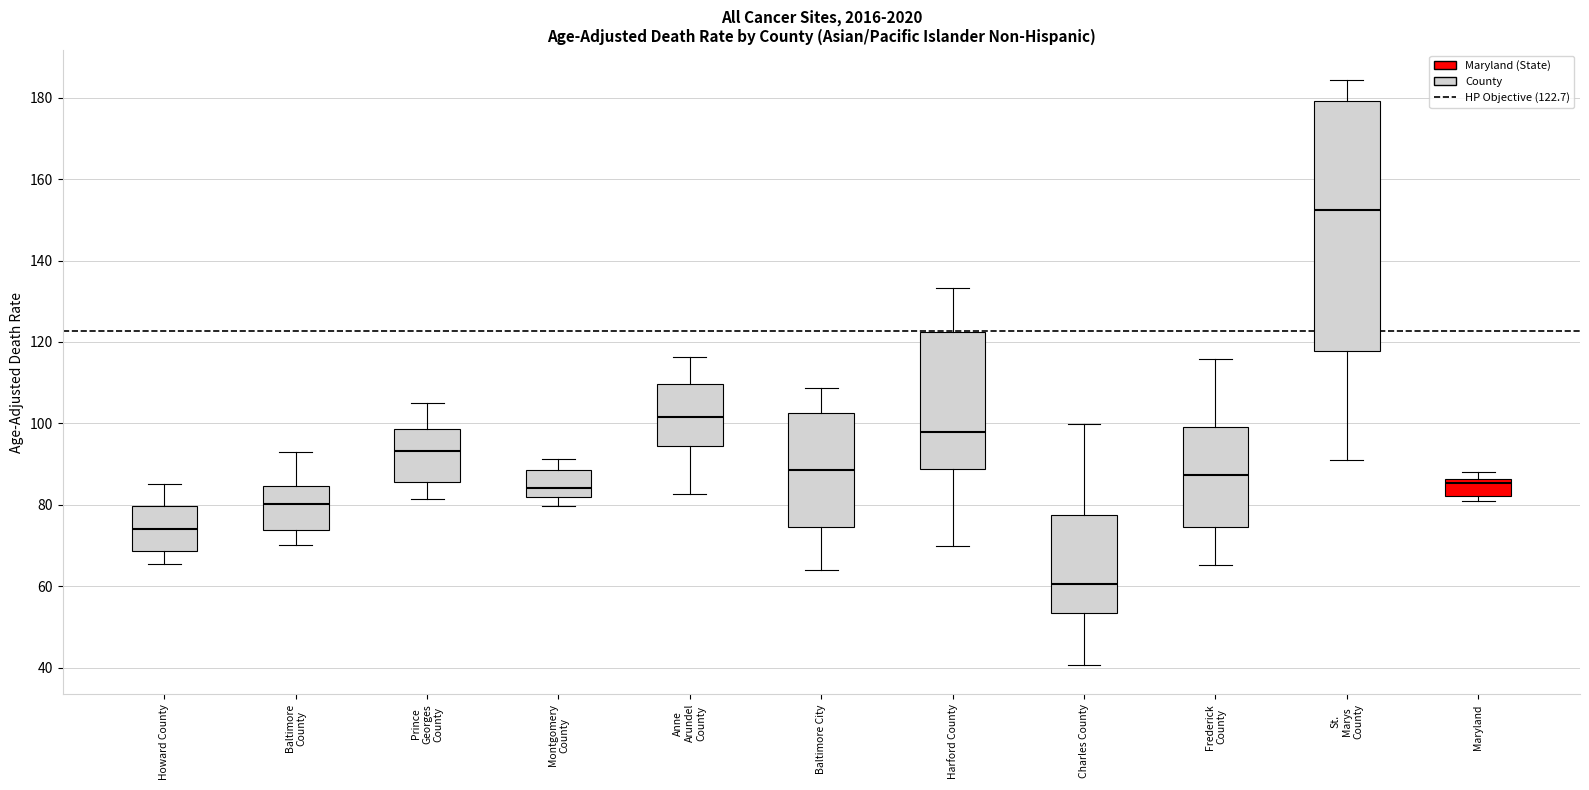

Which box has the highest median line?

St. Marys County